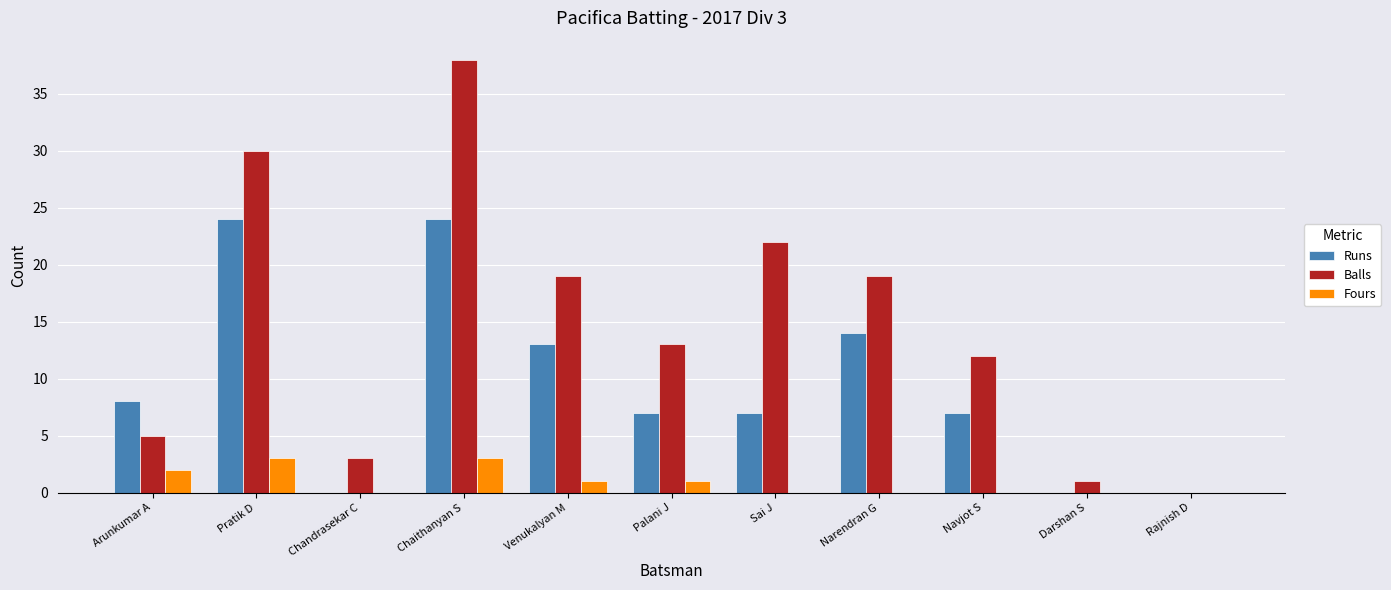

Where is Runs nearest to the value 12?

Venukalyan M